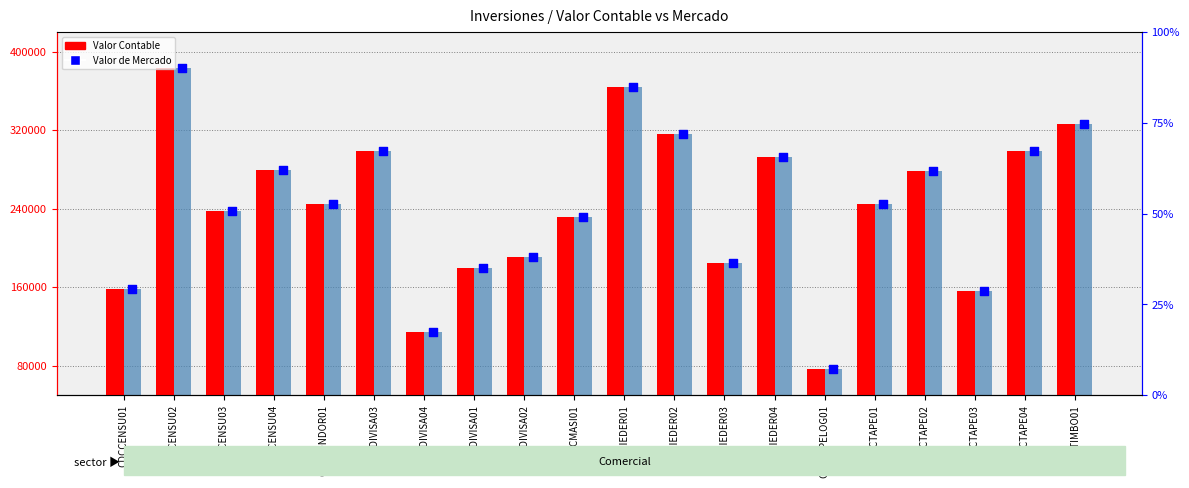

Which series has the largest total across all categories?

Valor de Mercado (bar)